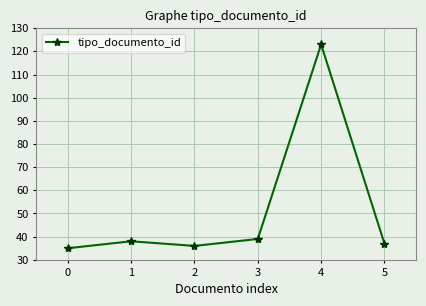

What value does the data have at 1, to the nearest 5?

40